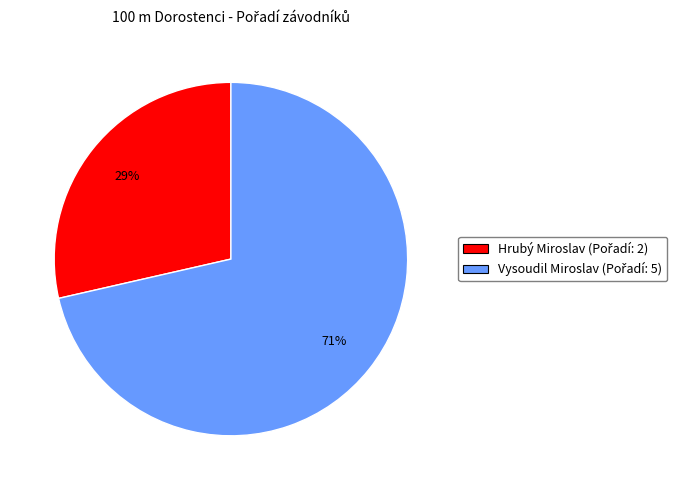

Is there a majority slice in this chart?

Yes